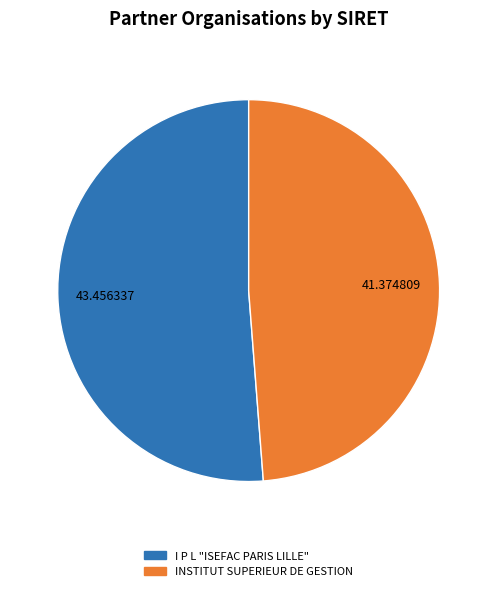

Which category accounts for the majority?

I P L "ISEFAC PARIS LILLE"